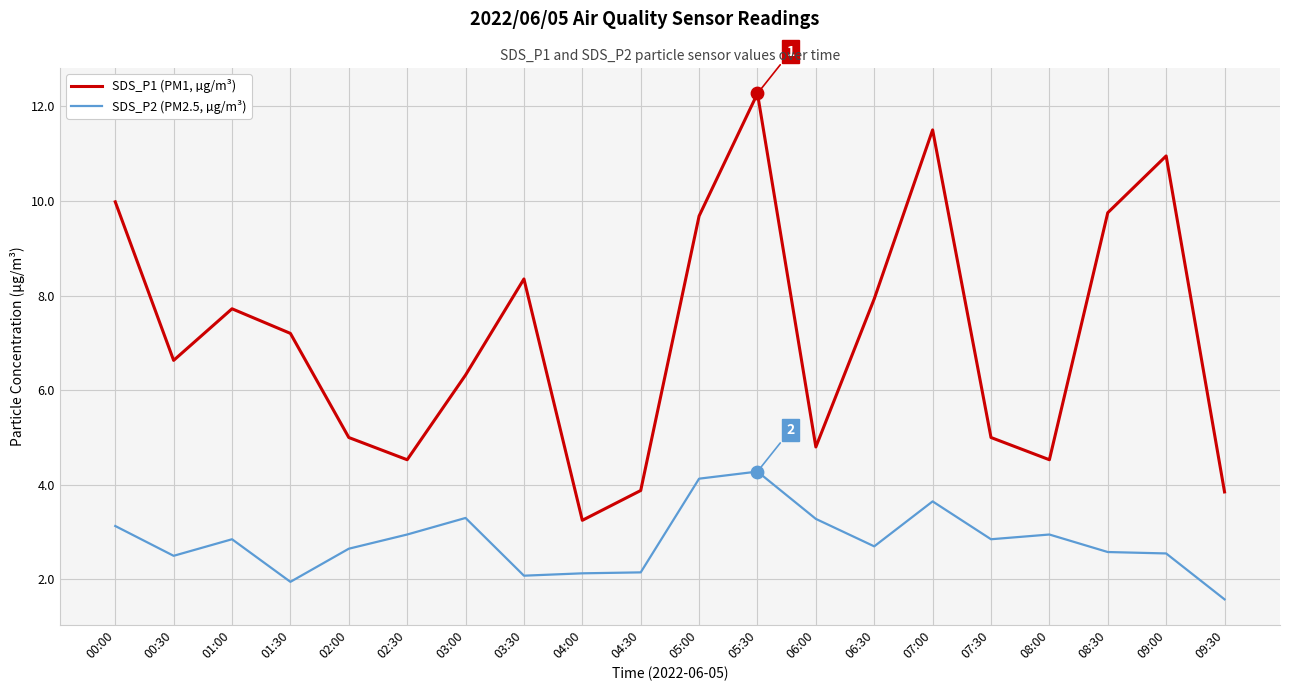

What are all the series names shown in the legend?

SDS_P1 (PM1, µg/m³), SDS_P2 (PM2.5, µg/m³)